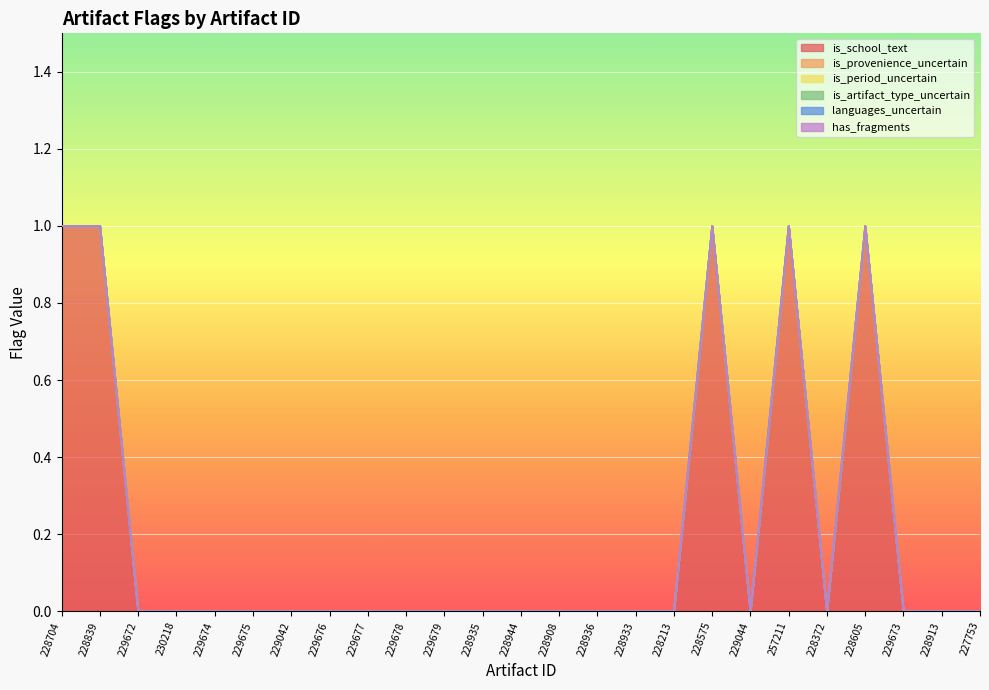

True or false: has_fragments and is_artifact_type_uncertain cross at least once.

False